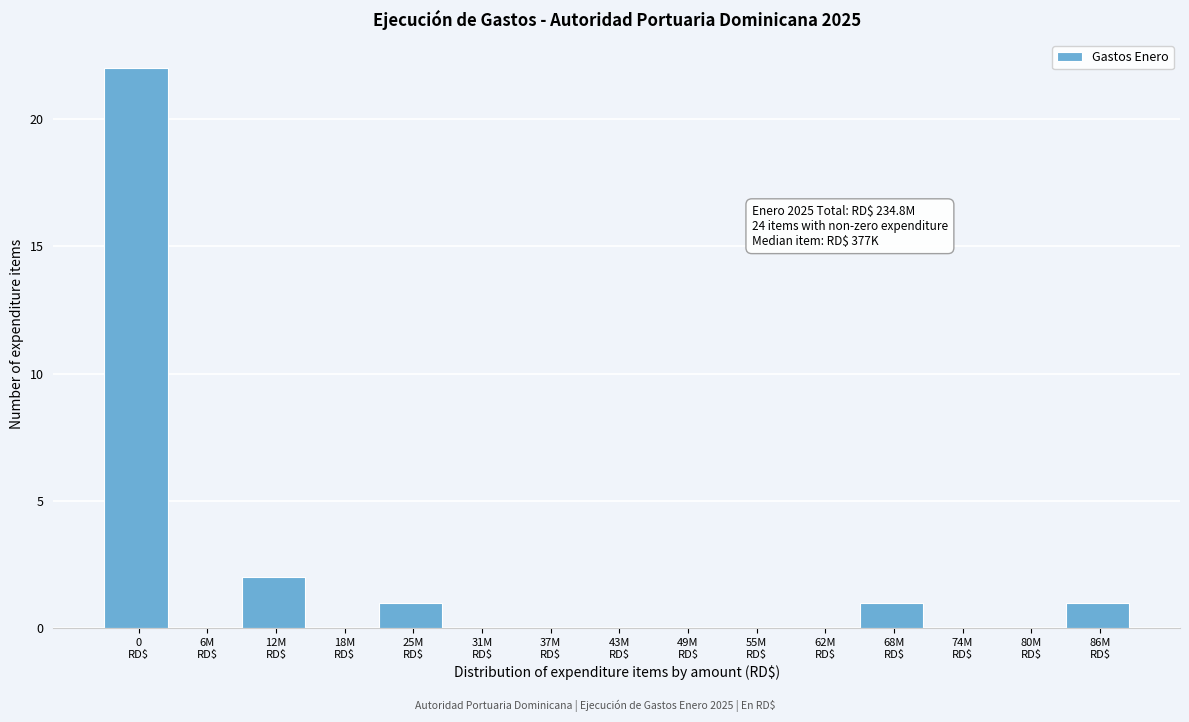

What is the greatest value displayed?

22